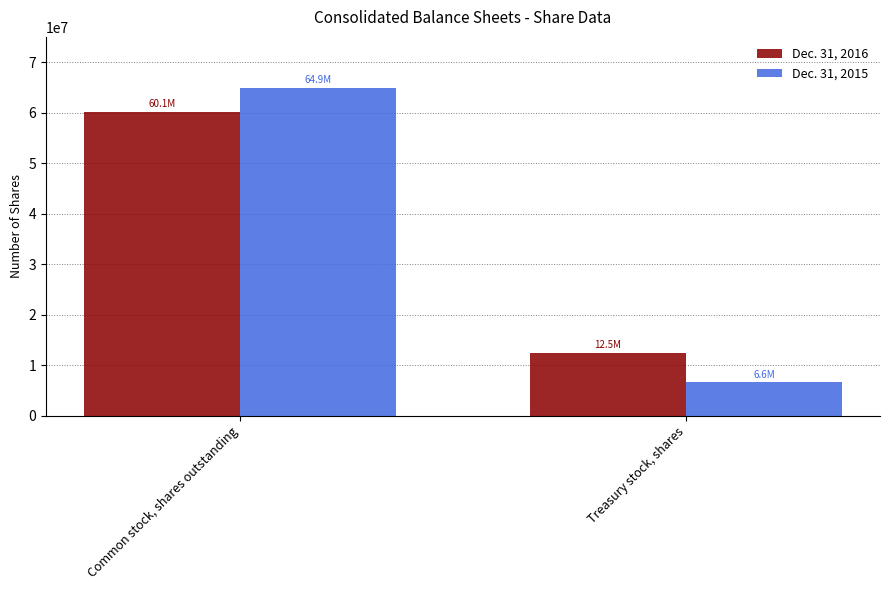

Is it true that Dec. 31, 2015 equals 11892019 at Treasury stock, shares?

False